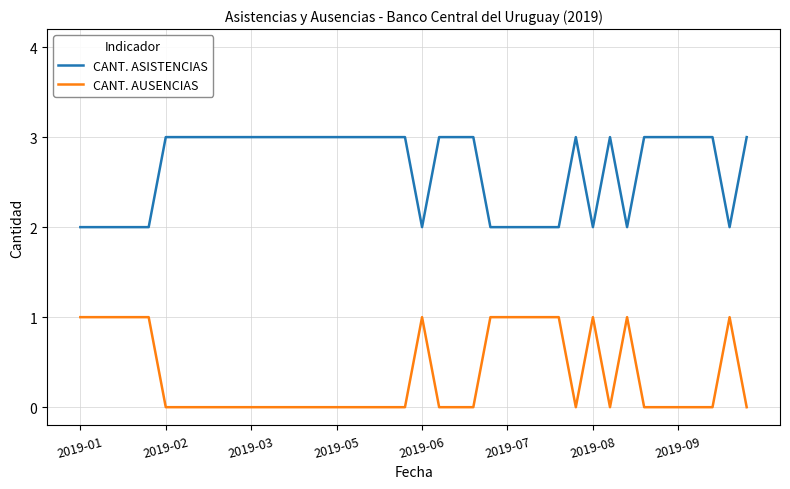

True or false: CANT. AUSENCIAS and CANT. ASISTENCIAS intersect in this chart.

False